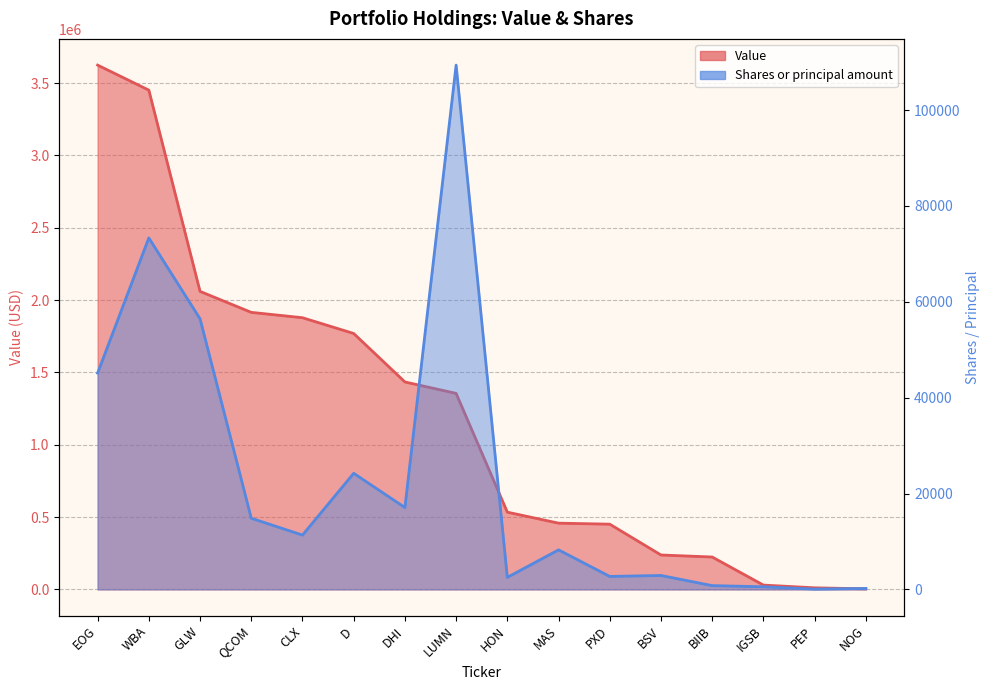

Reading left to right, extract all data points from this chart.

Value: EOG=3624000	WBA=3451000	GLW=2060000	QCOM=1915000	CLX=1878000	D=1769000	DHI=1434000	LUMN=1355000	HON=534000	MAS=458000	PXD=451000	BSV=238000	BIIB=224000	IGSB=30000	PEP=11000	NOG=4000
Shares or principal amount: EOG=45143	WBA=73339	GLW=56460	QCOM=14847	CLX=11337	D=24225	DHI=17083	LUMN=109388	HON=2515	MAS=8251	PXD=2707	BSV=2909	BIIB=793	IGSB=550	PEP=70	NOG=200